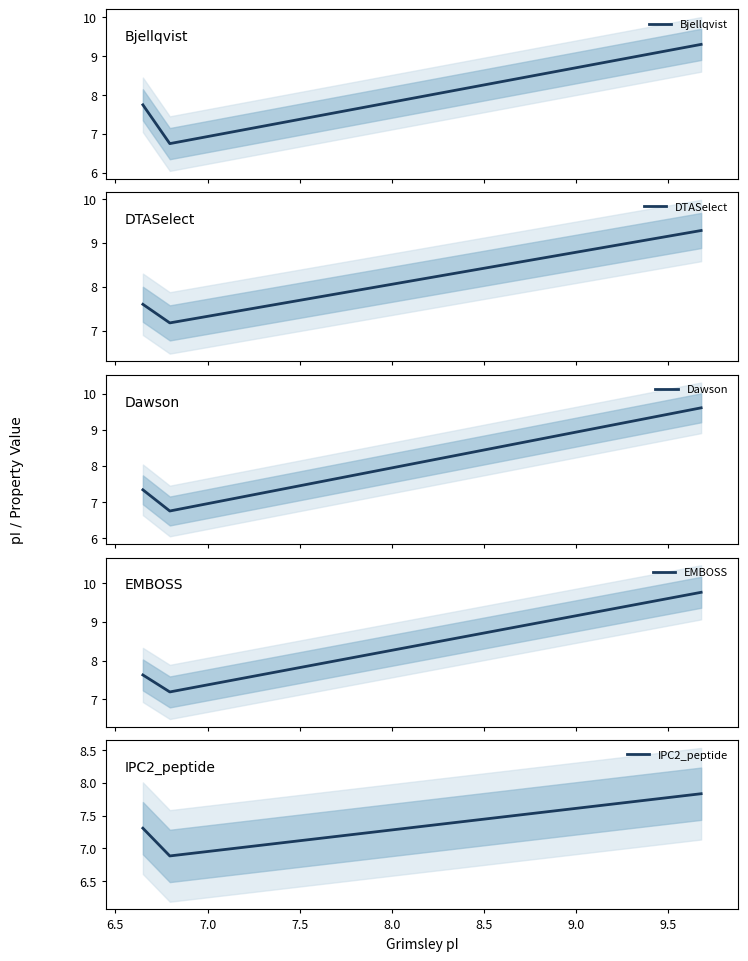

Does the chart display data point markers on the line(s)?

No